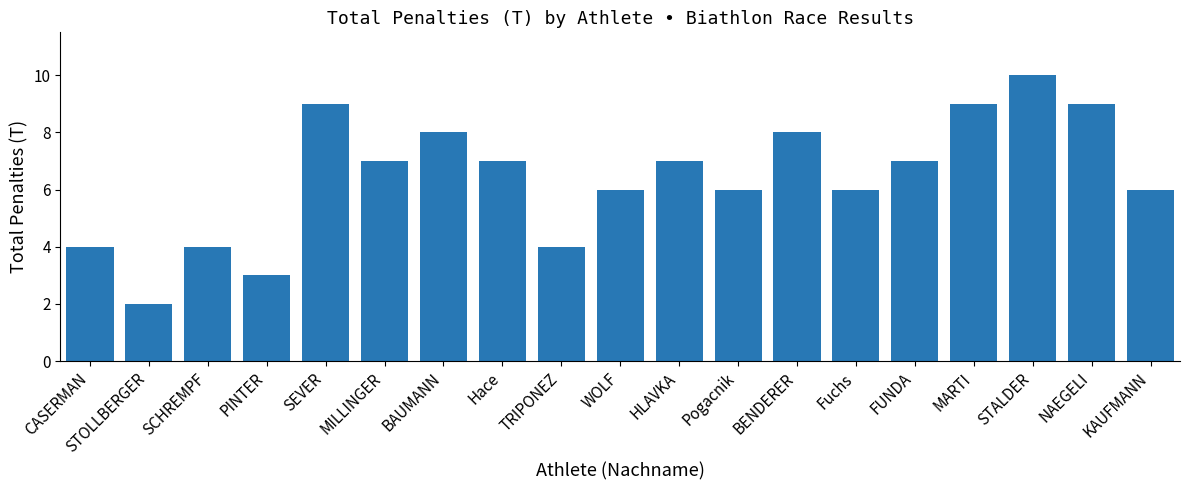

Between BENDERER and STOLLBERGER, which is larger?

BENDERER